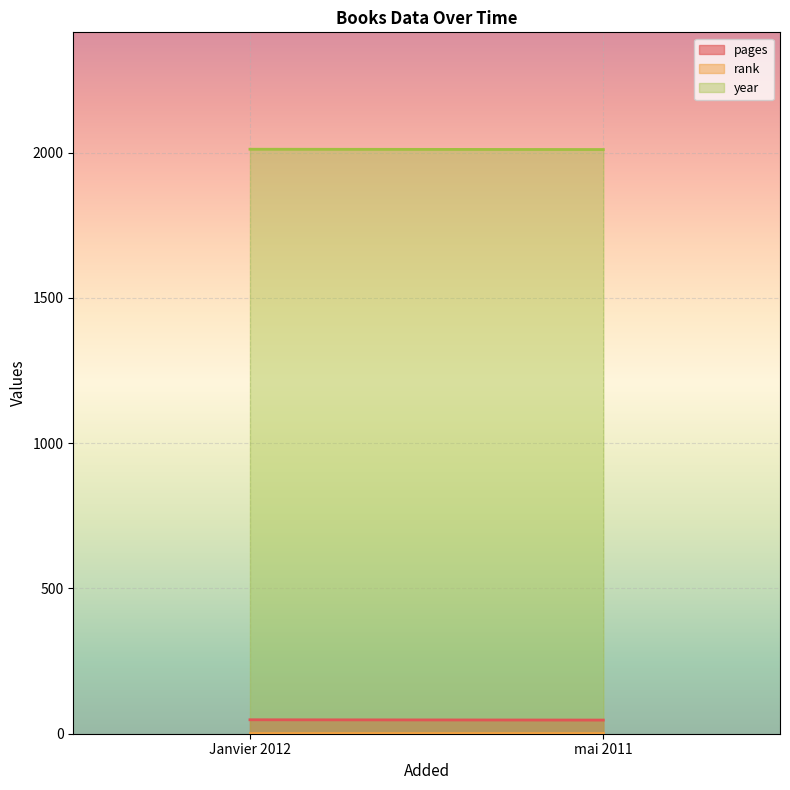

What is the minimum value shown in the chart?

1